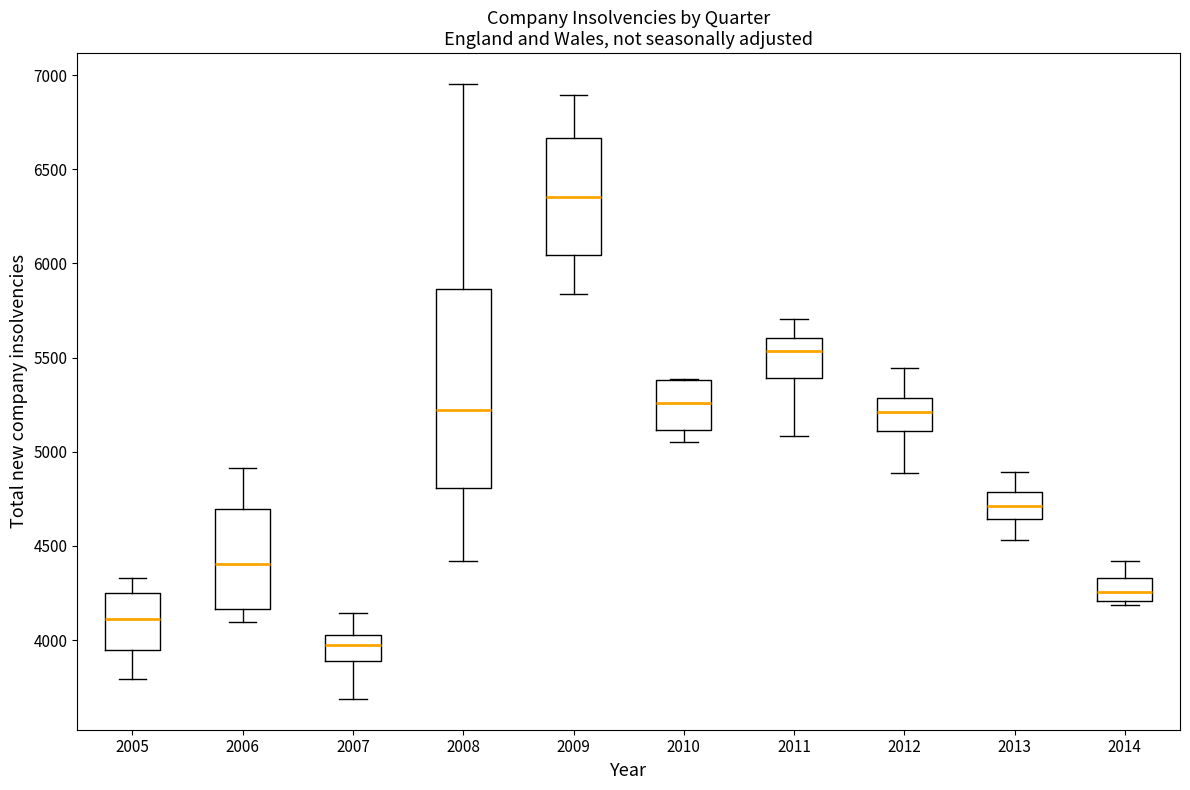

Reading left to right, read every box against the y-axis: the position of its median line, the range the box covers, and the ends of its whiskers. The values are not printed on the chart, so give them approximately, as read against the axis.

2005: median 4100, box 3950 to 4250, whiskers 3800 to 4350
2006: median 4400, box 4150 to 4700, whiskers 4100 to 4900
2007: median 3950, box 3900 to 4050, whiskers 3700 to 4150
2008: median 5200, box 4800 to 5850, whiskers 4400 to 6950
2009: median 6350, box 6050 to 6650, whiskers 5850 to 6900
2010: median 5250, box 5100 to 5400, whiskers 5050 to 5400
2011: median 5550, box 5400 to 5600, whiskers 5100 to 5700
2012: median 5200, box 5100 to 5300, whiskers 4900 to 5450
2013: median 4700, box 4650 to 4800, whiskers 4550 to 4900
2014: median 4250, box 4200 to 4350, whiskers 4200 (just below the box's lower edge) to 4400